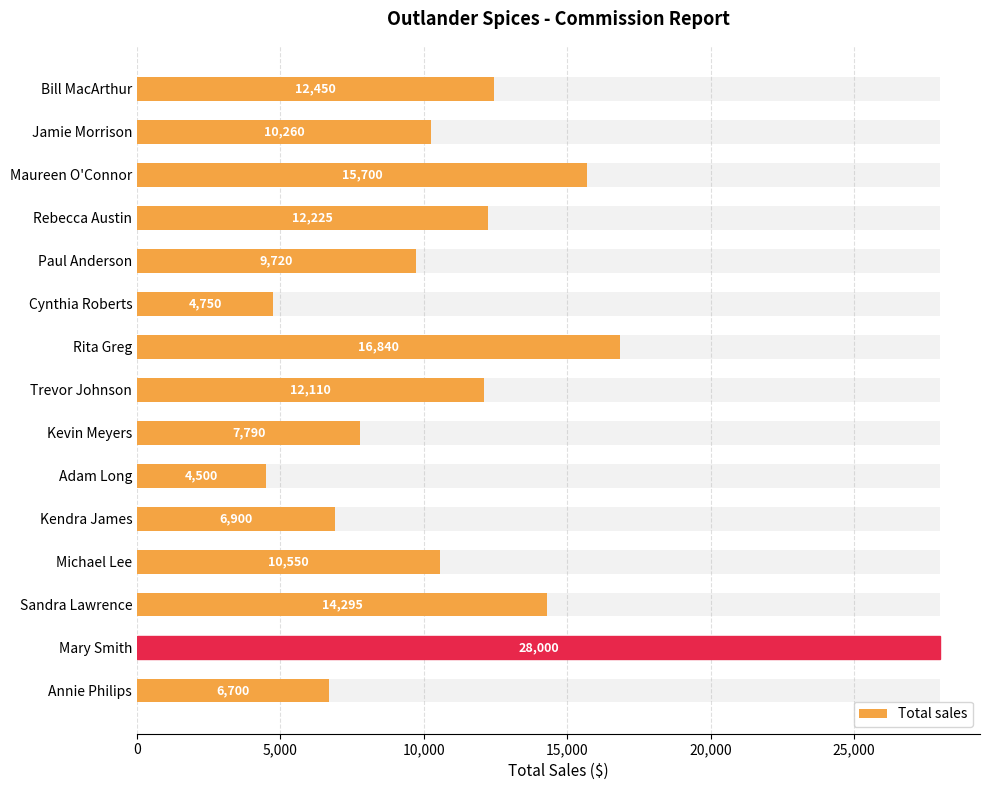

Reading right to left, transcribe all the data shown in this chart.

6700	28000	14295	10550	6900	4500	7790	12110	16840	4750	9720	12225	15700	10260	12450